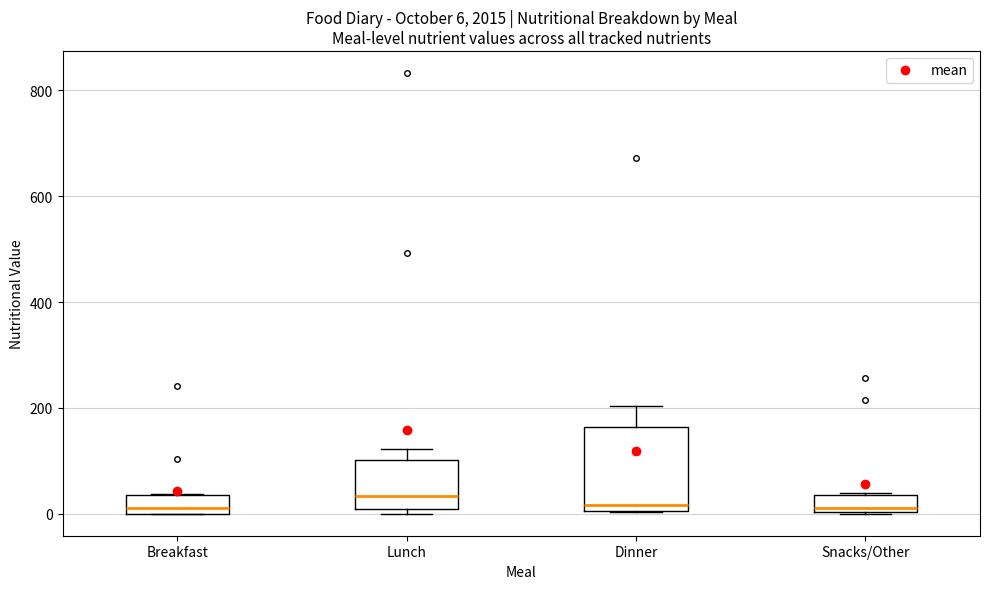

Which box is the tallest, from its lower edge to its upper edge?

Dinner